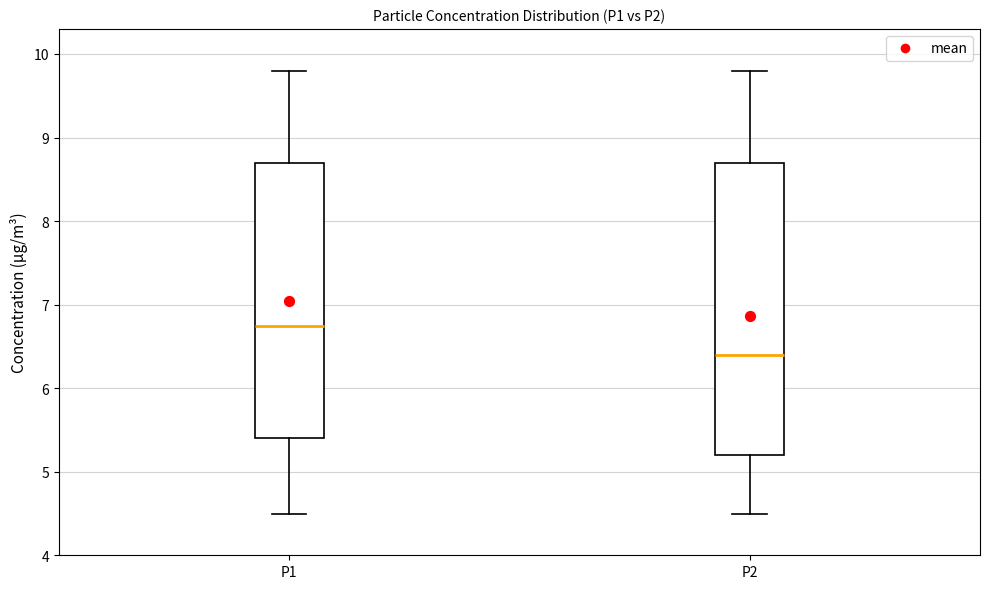

Reading left to right, transcribe this box plot: for each box, give where its median line is, the range the box spans, and where its two whiskers end, as read against the y-axis. The values are not printed on the chart, so give them approximately, as read against the axis.

P1: median 6.8, box 5.4 to 8.7, whiskers 4.5 to 9.8
P2: median 6.4, box 5.2 to 8.7, whiskers 4.5 to 9.8